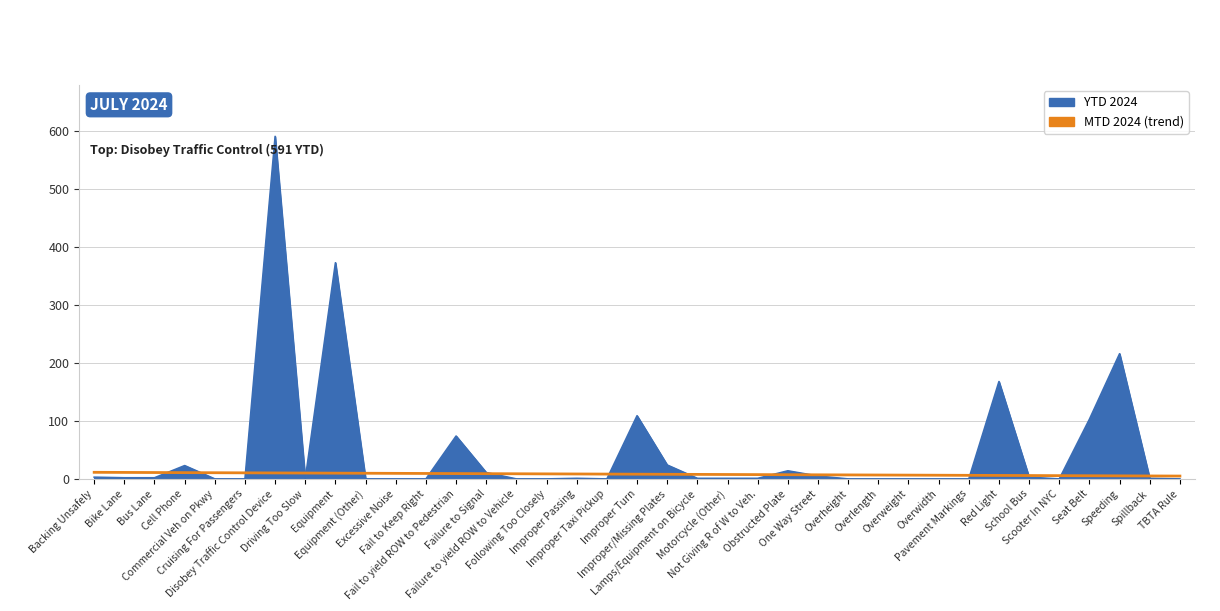

Which series has the widest spread of values?

YTD 2024